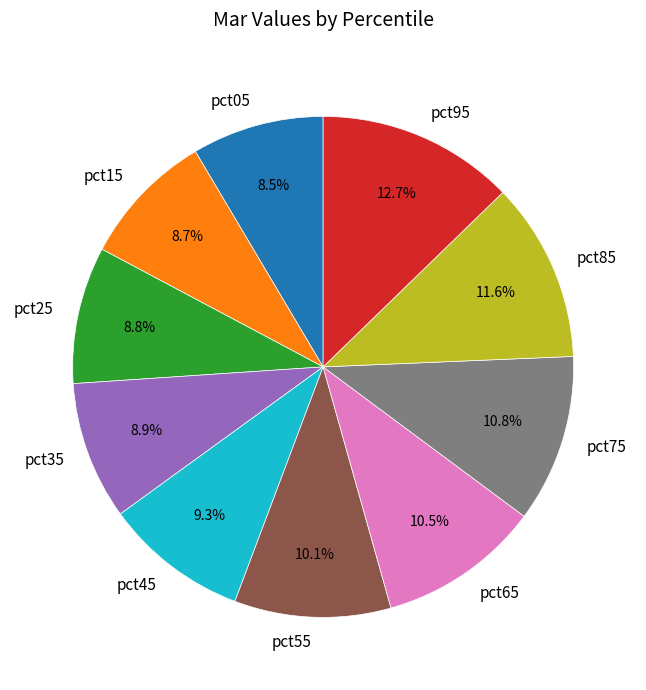

Combined, do pct95 and pct35 account for over 50%?

No